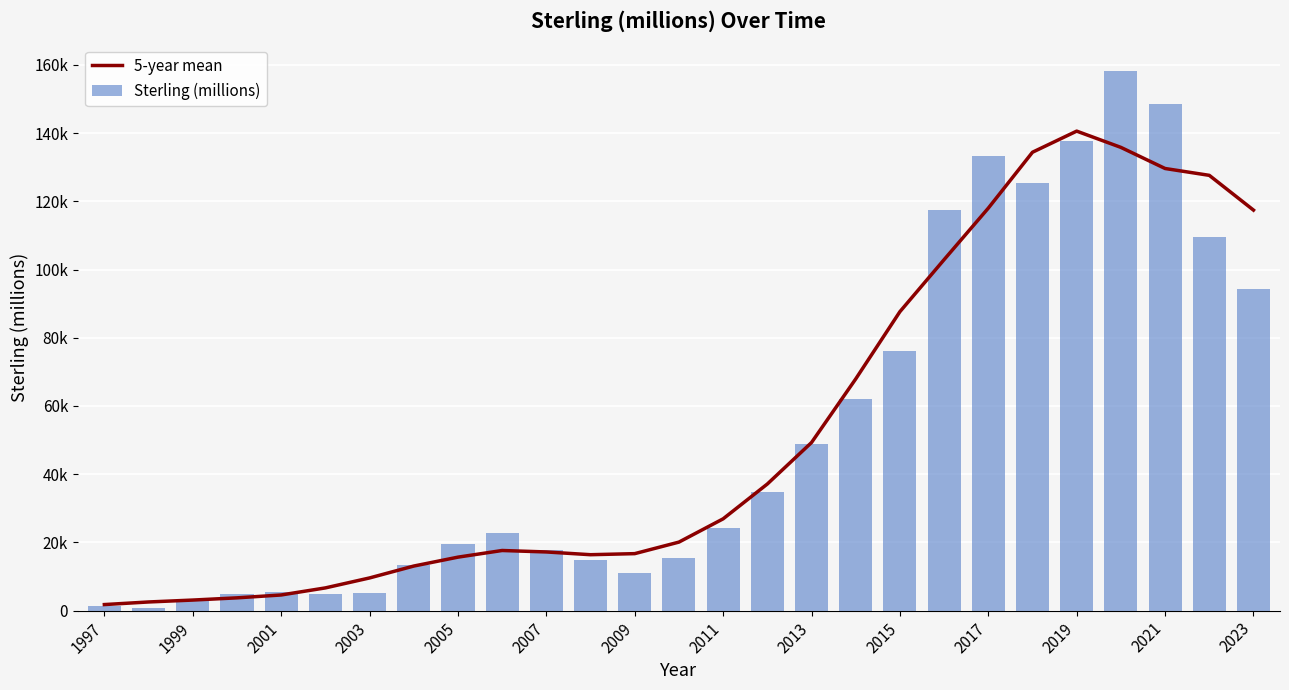

What is the difference between the second highest and minimum values in the 5-year mean series?

134016.3